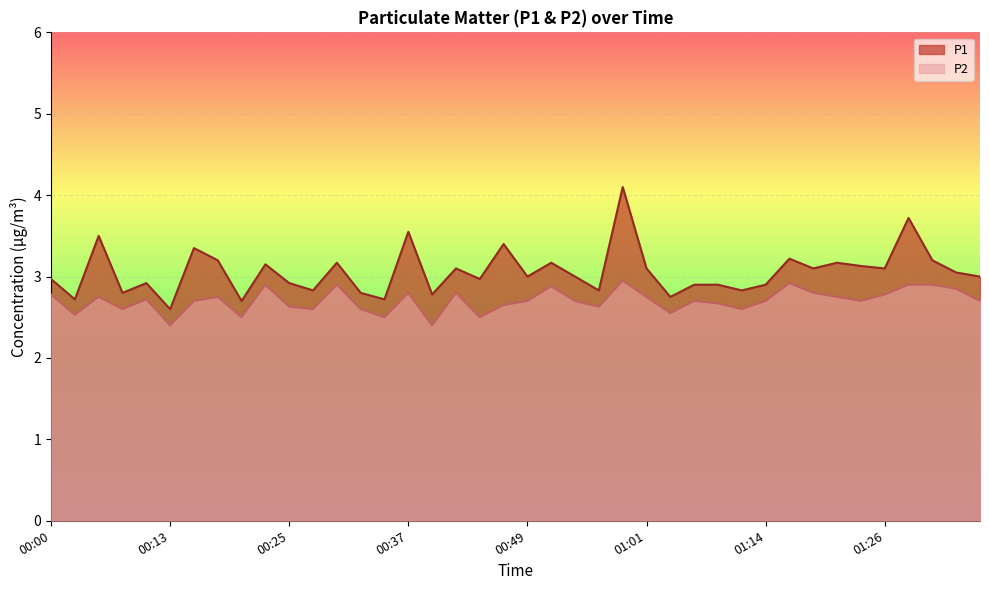

True or false: P2 has a value of 0.8 at 00:49.

False